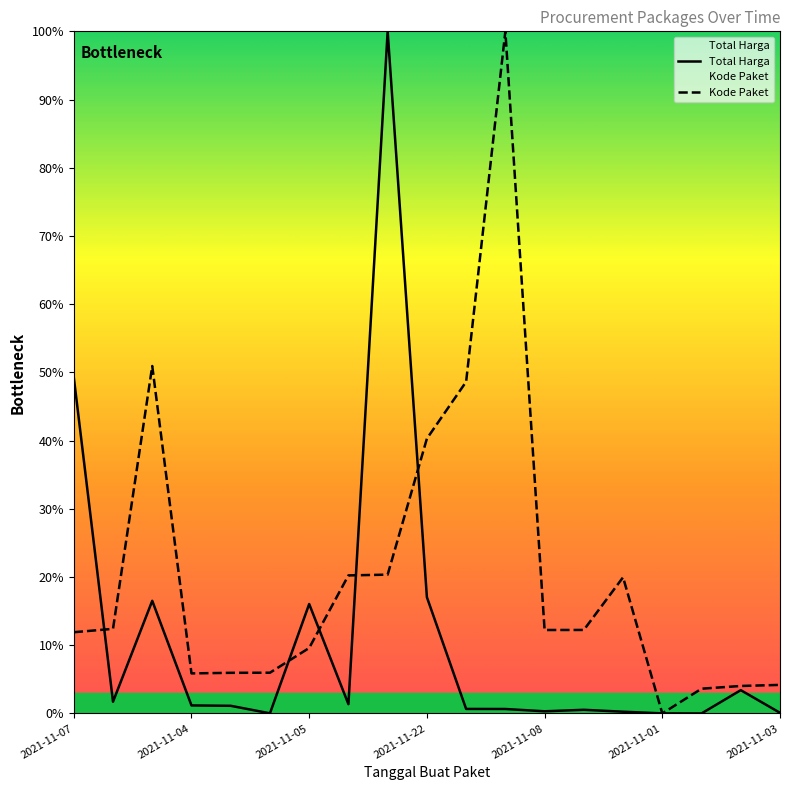

What are all the series names shown in the legend?

Total Harga, Kode Paket